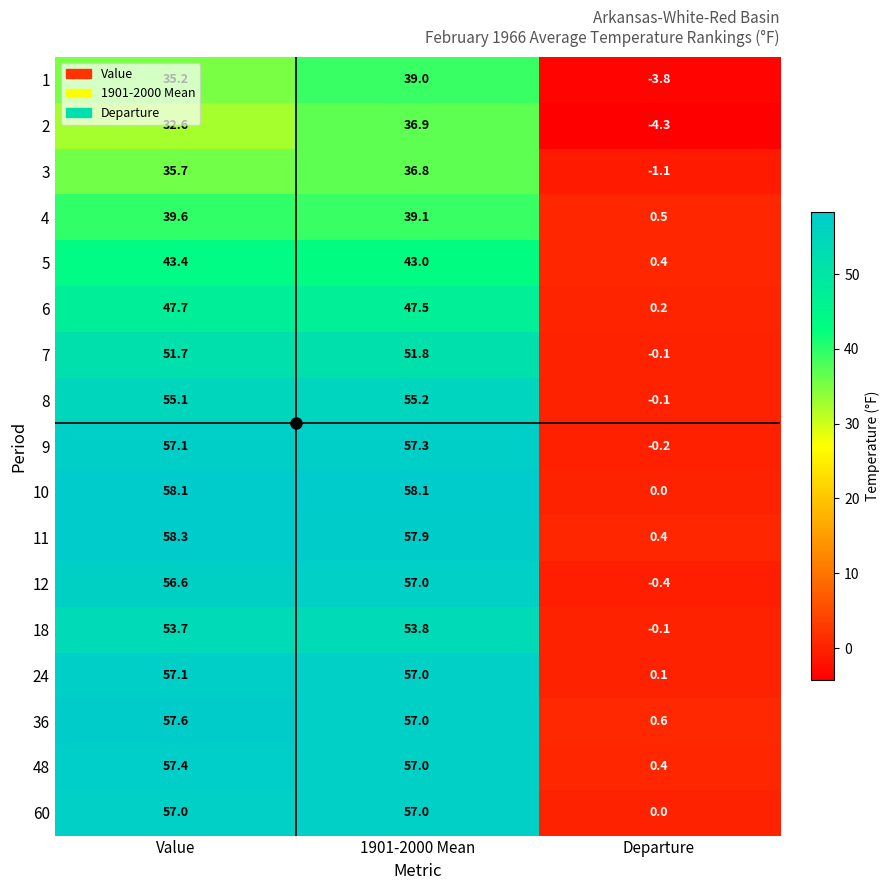

What is the sum of all 5 values?

86.8